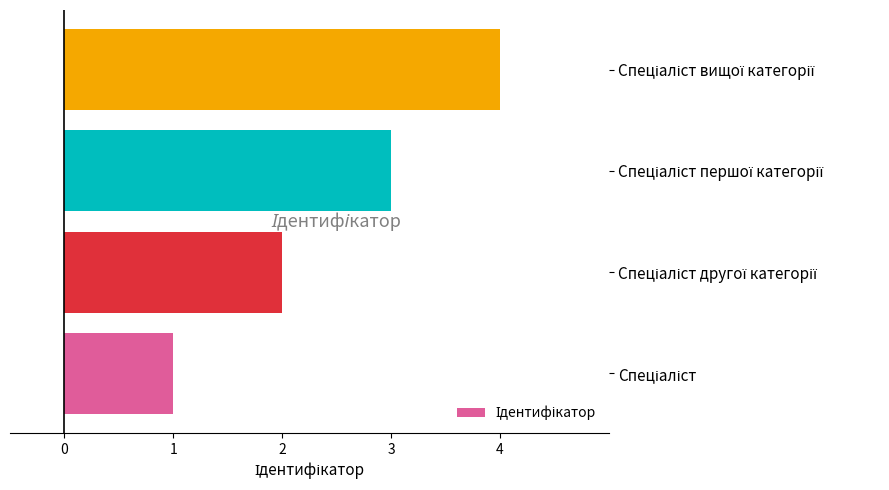

What is the sum of all values?

10